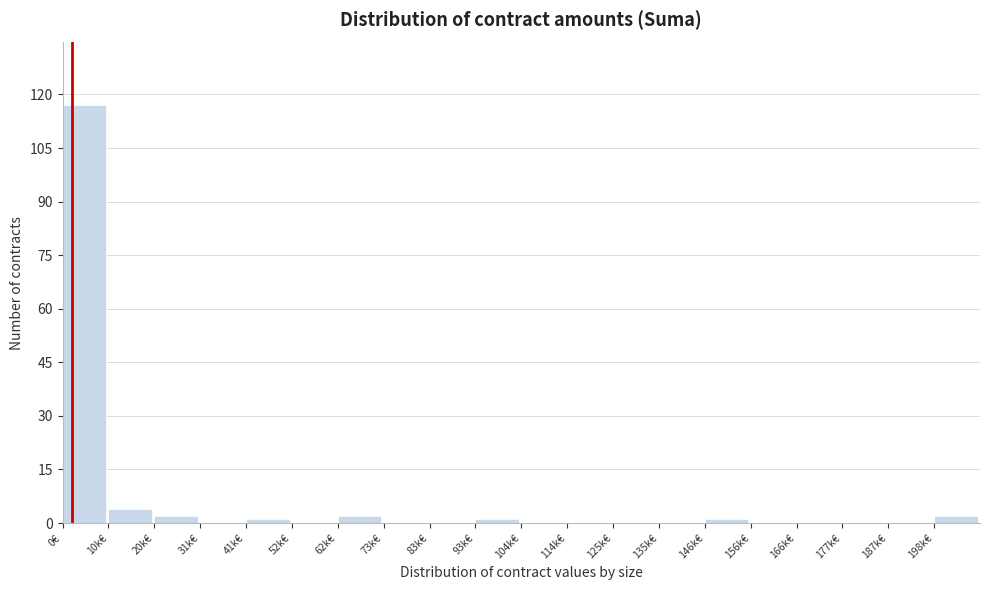

Reading left to right, extract all data points from this chart.

0€=117	10k€=4	20k€=2	31k€=0	41k€=1	52k€=0	62k€=2	73k€=0	83k€=0	93k€=1	104k€=0	114k€=0	125k€=0	135k€=0	146k€=1	156k€=0	166k€=0	177k€=0	187k€=0	198k€=2